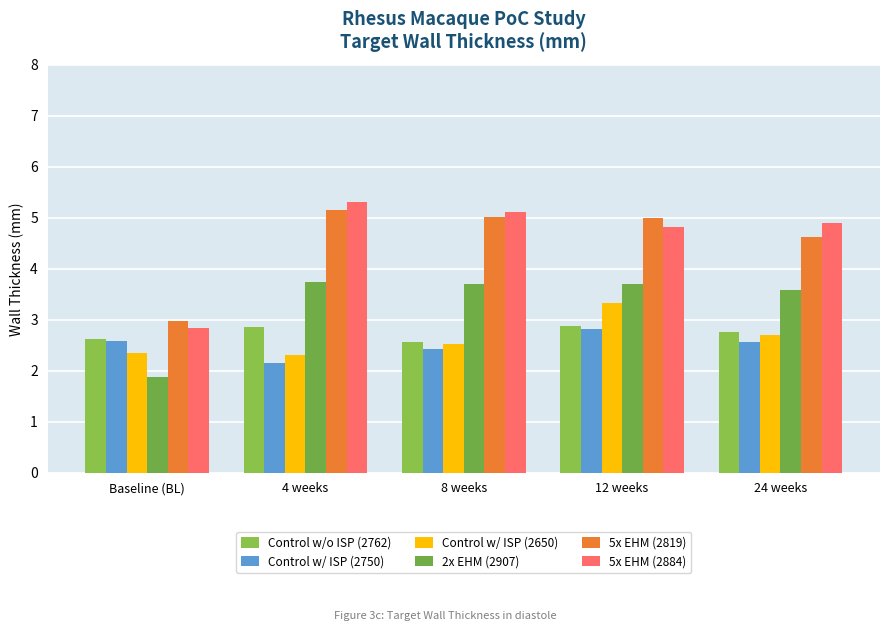

The 5x EHM (2884) series shows 2.8 at Baseline (BL). True or false?

True